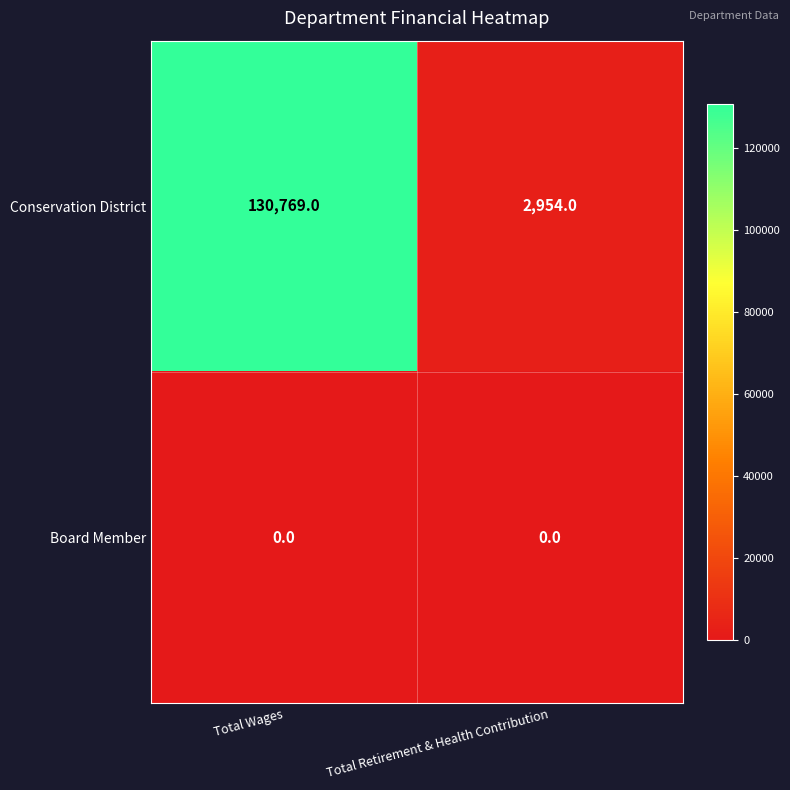

Reading left to right, transcribe all the data shown in this chart.

Conservation District: Total Wages=130769	Total Retirement & Health Contribution=2954
Board Member: Total Wages=0	Total Retirement & Health Contribution=0